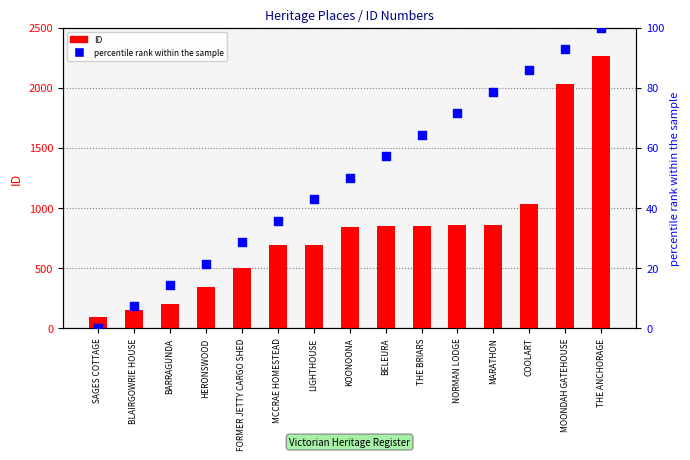

Which series reaches the maximum Y coordinate?

ID